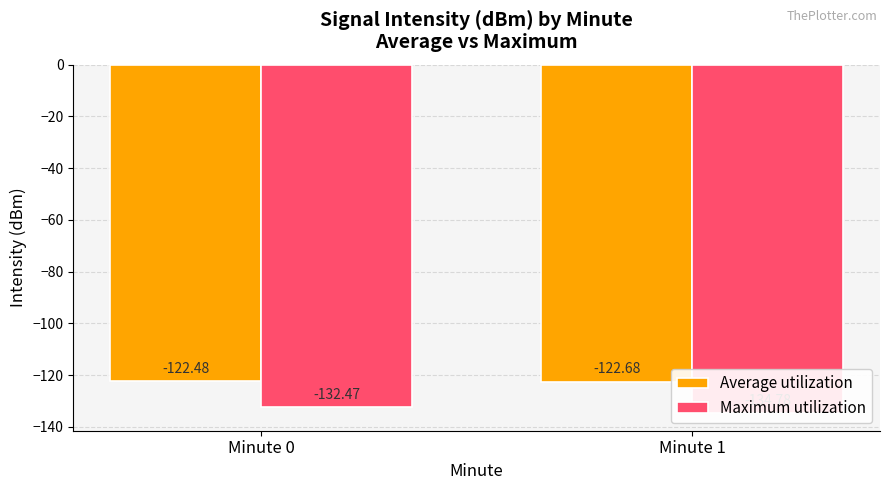

What is the greatest value displayed?

-122.5